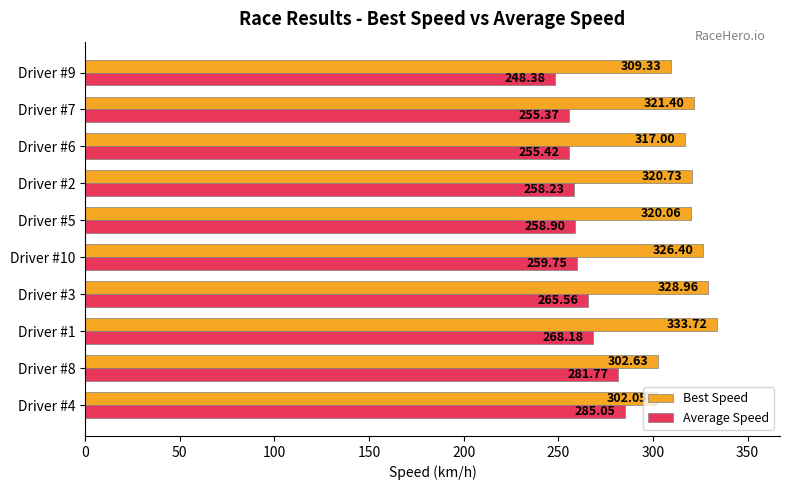

What is the sum of the Best Speed values at Driver #3 and Driver #9?

638.3